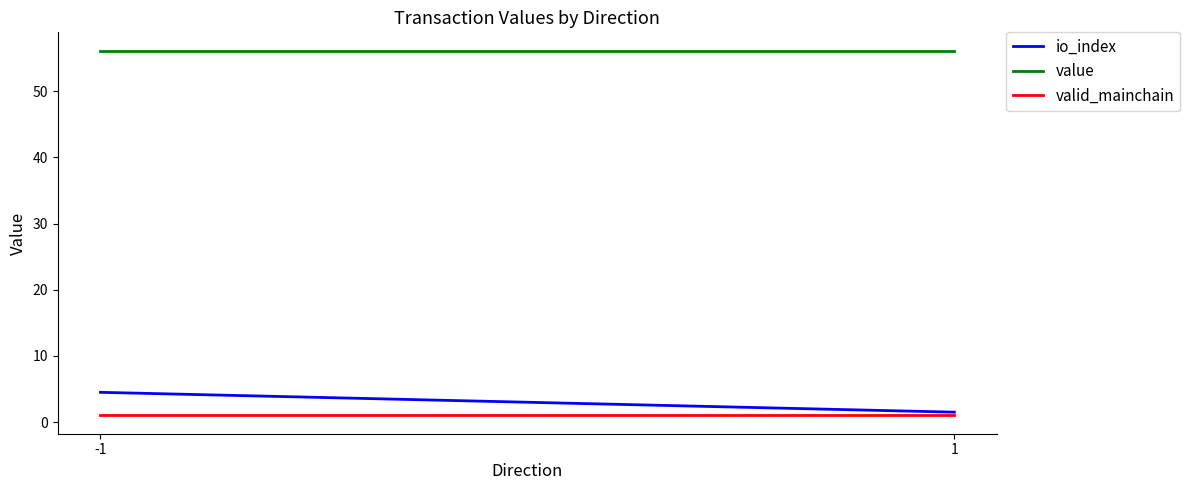

Count the number of categories in the chart.

2